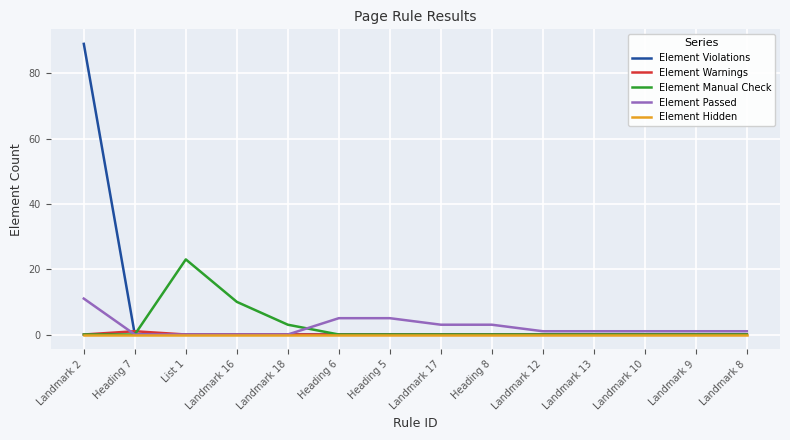

At how many categories does at least one series exceed 9?

3